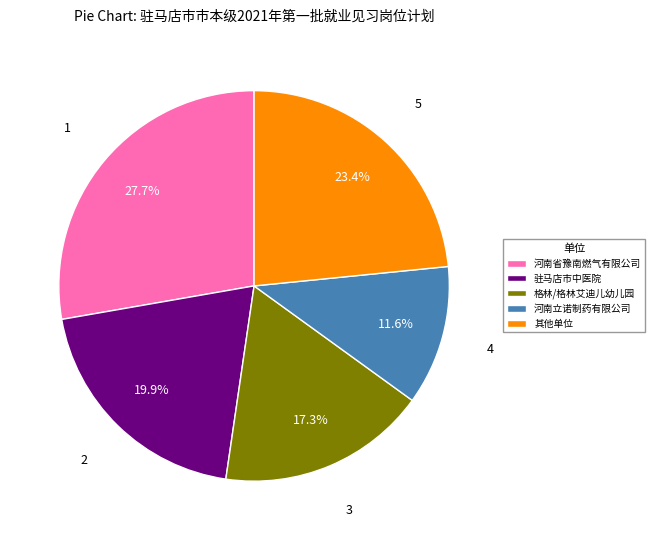

Does any single category account for the majority?

No